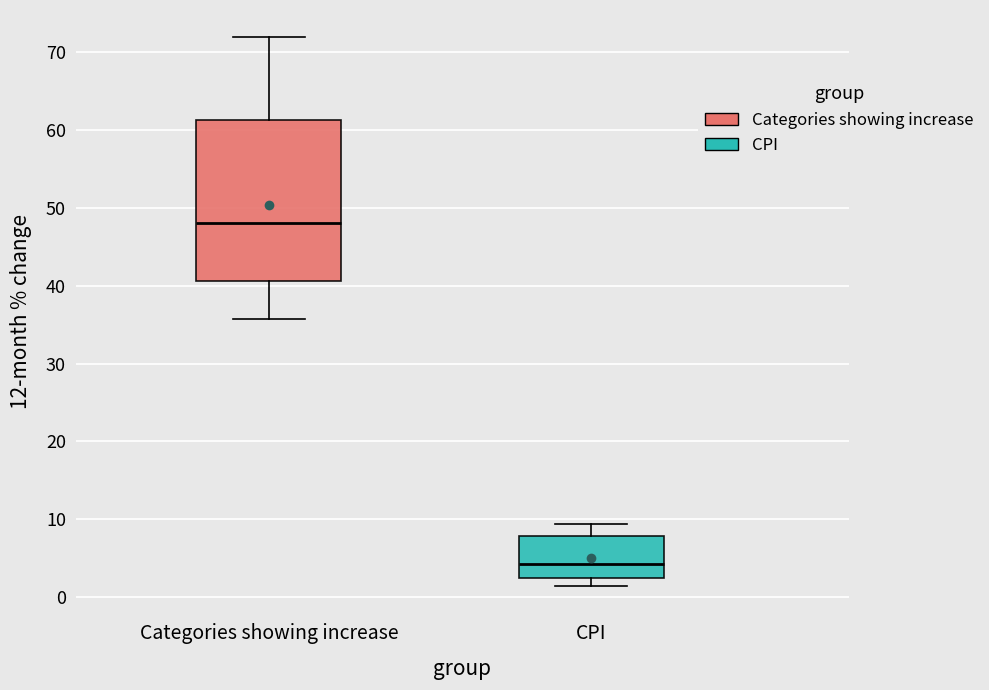

Reading left to right, read every box against the y-axis: the position of its median line, the range the box covers, and the ends of its whiskers. The values are not printed on the chart, so give them approximately, as read against the axis.

Categories showing increase: median 48, box 41 to 61, whiskers 36 to 72
CPI: median 4, box 3 to 8, whiskers 1 to 9